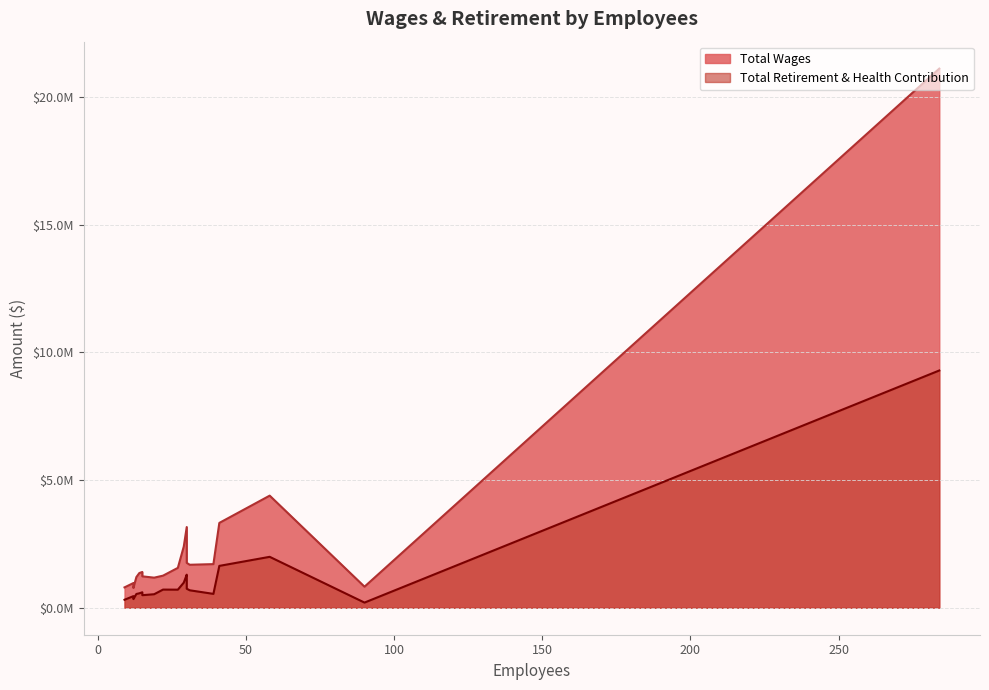

Which series changed the most between 58 and 30?

Total Wages